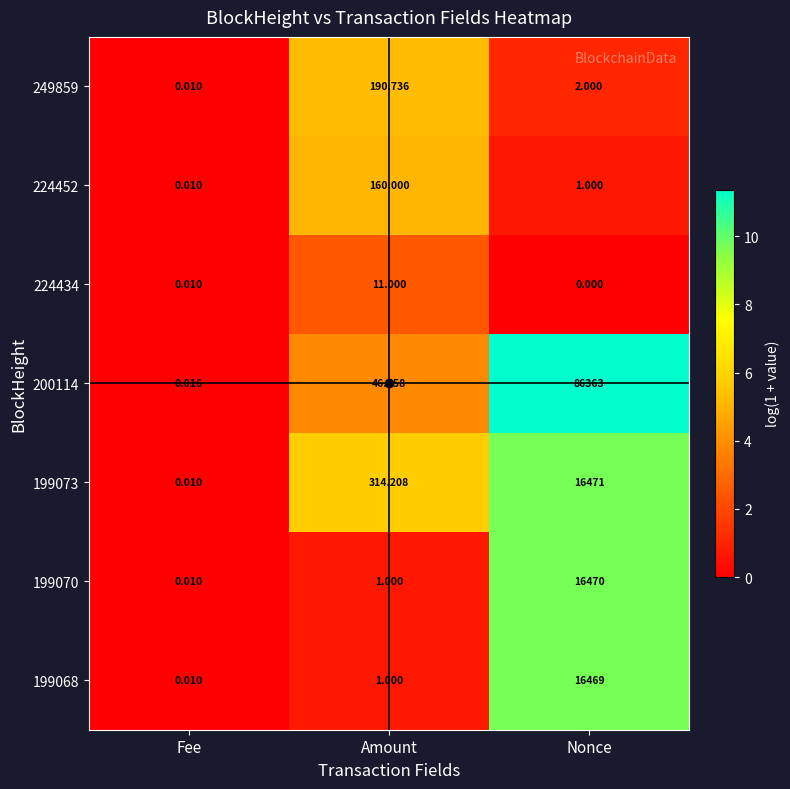

Where is 200114 nearest to the value 43181?

Amount